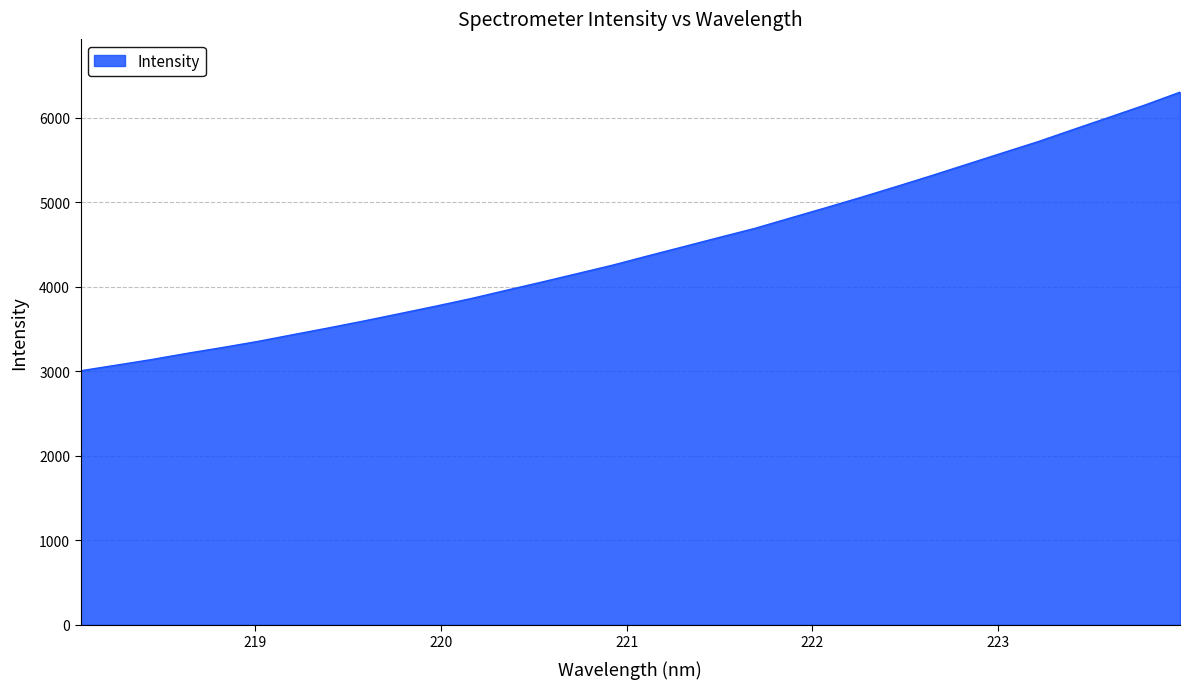

What is the difference between the maximum and minimum values?

3298.2